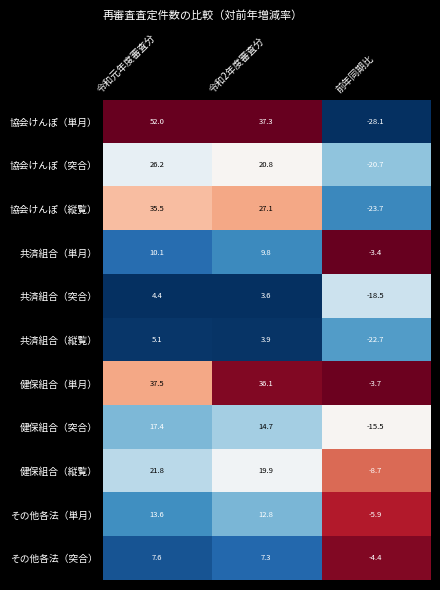

Which series has the largest range (max minus min)?

協会けんぽ（単月）